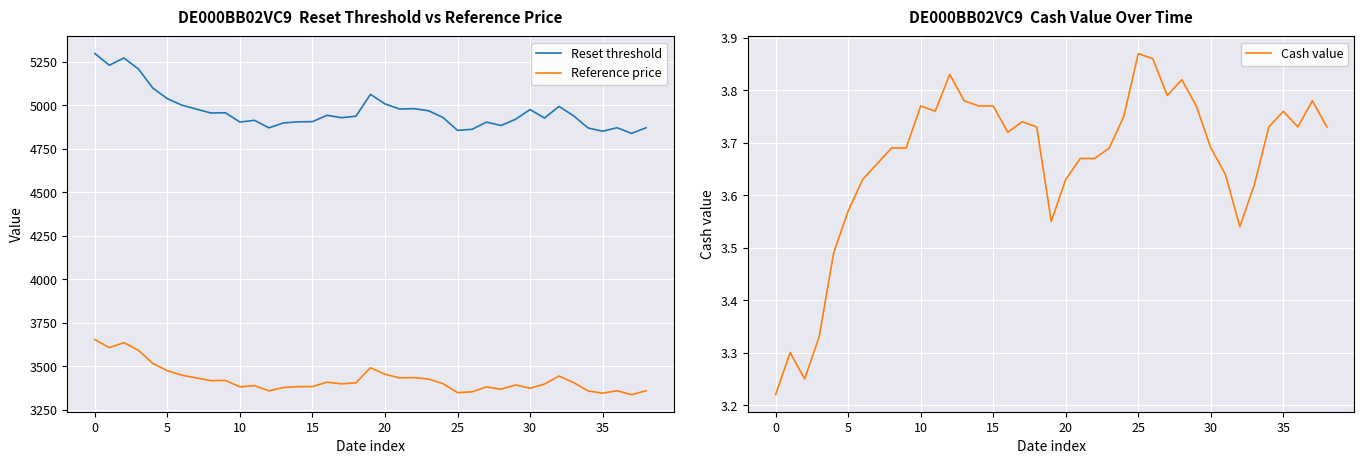

How many data points in Reference price are above 3399?

20